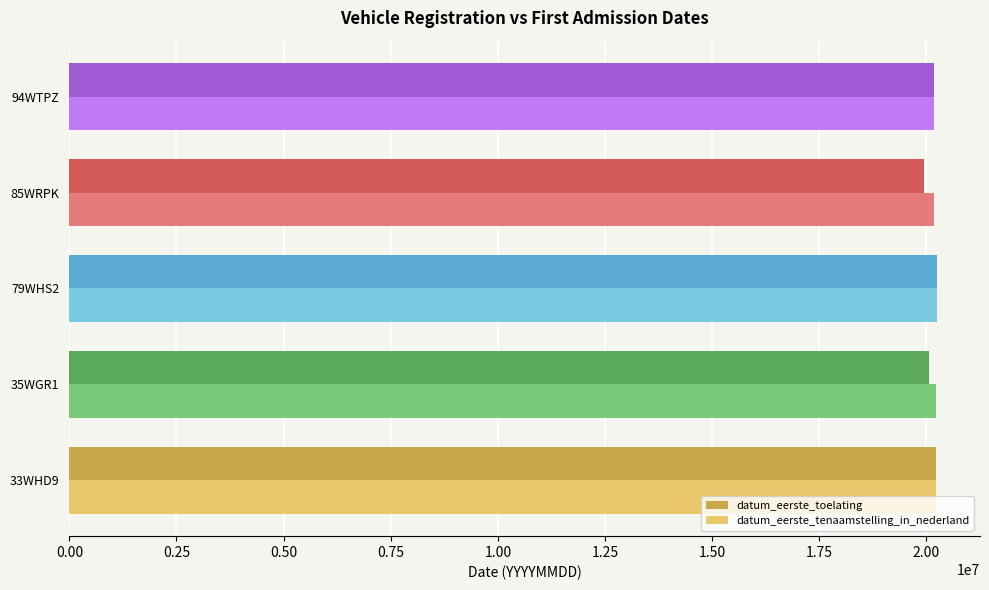

What is the maximum value shown in the chart?

20240215